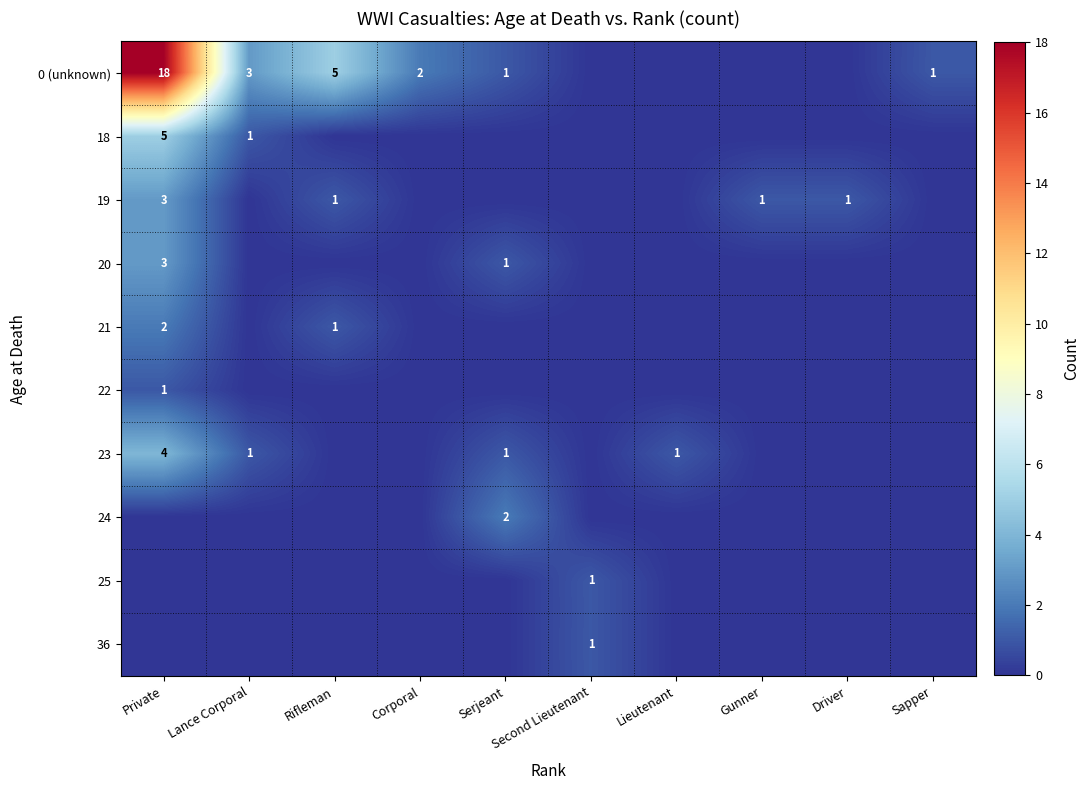

True or false: 18 has a value of 5 at Private.

True